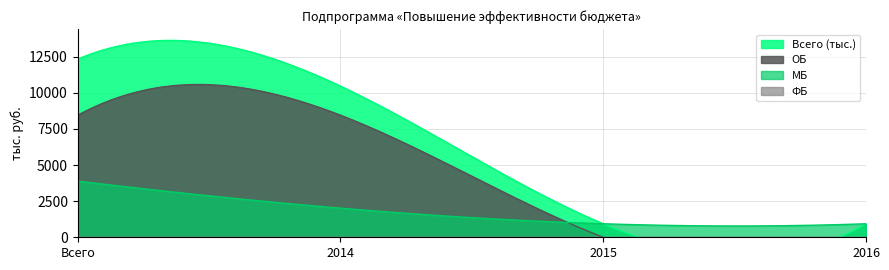

True or false: ФБ has more than 1 interior local peaks.

False